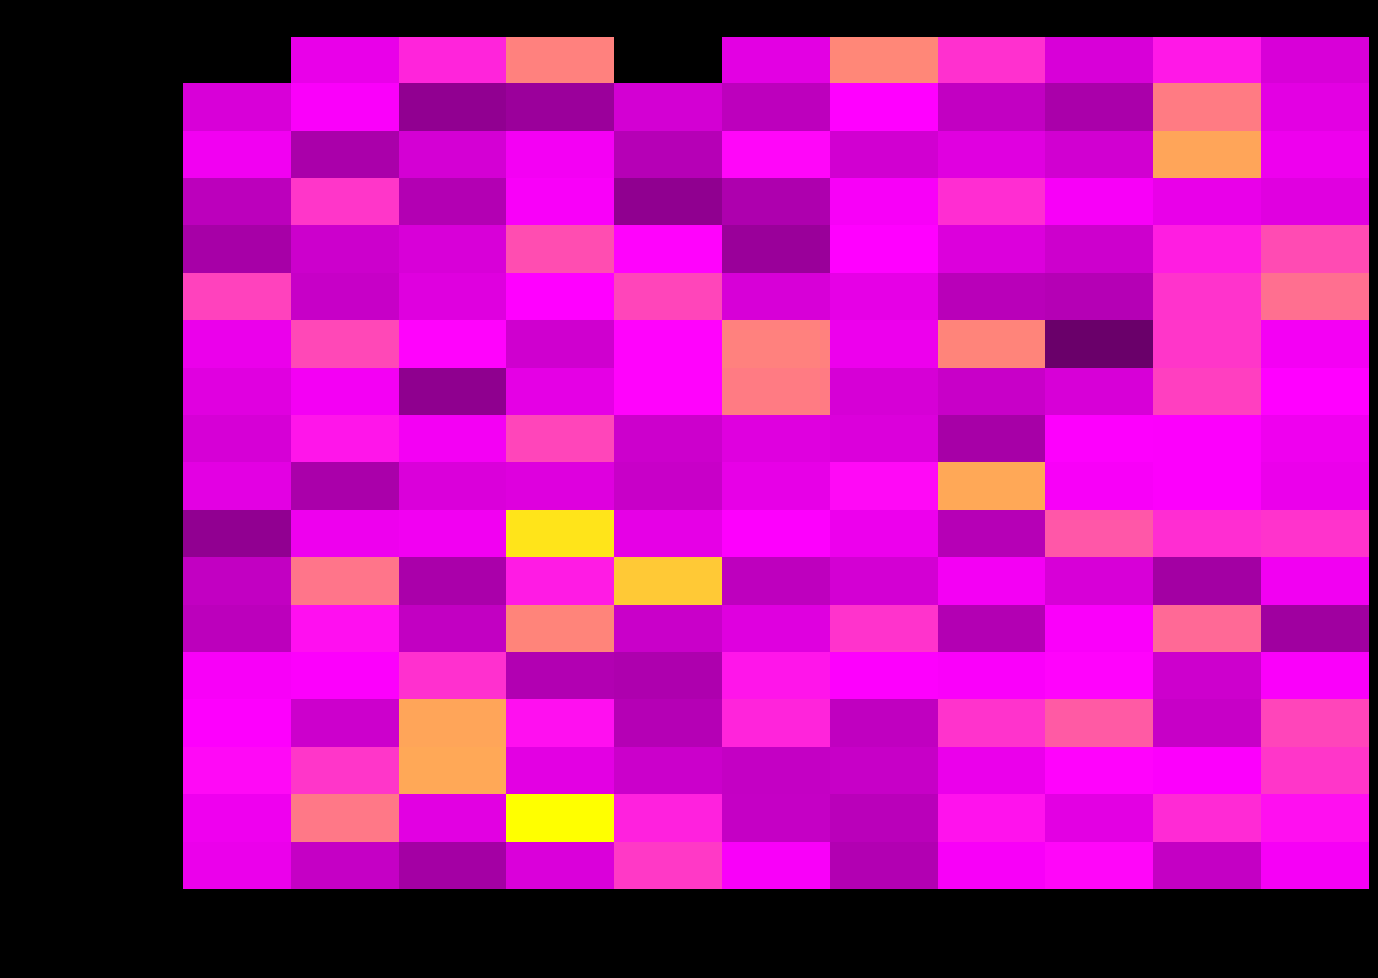

At which category does the chart reach its peak across all series?

возмещение затрат
на проценты